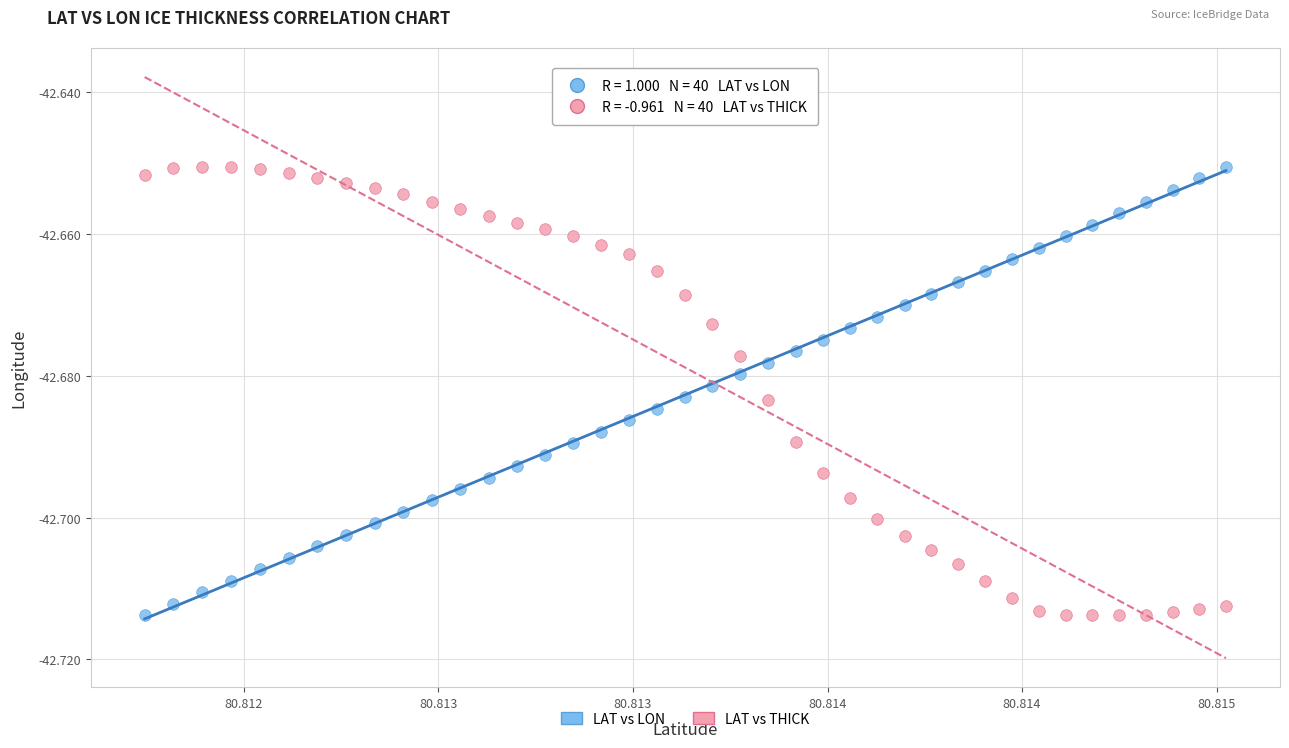

Count the number of points in this scatter plot.

80